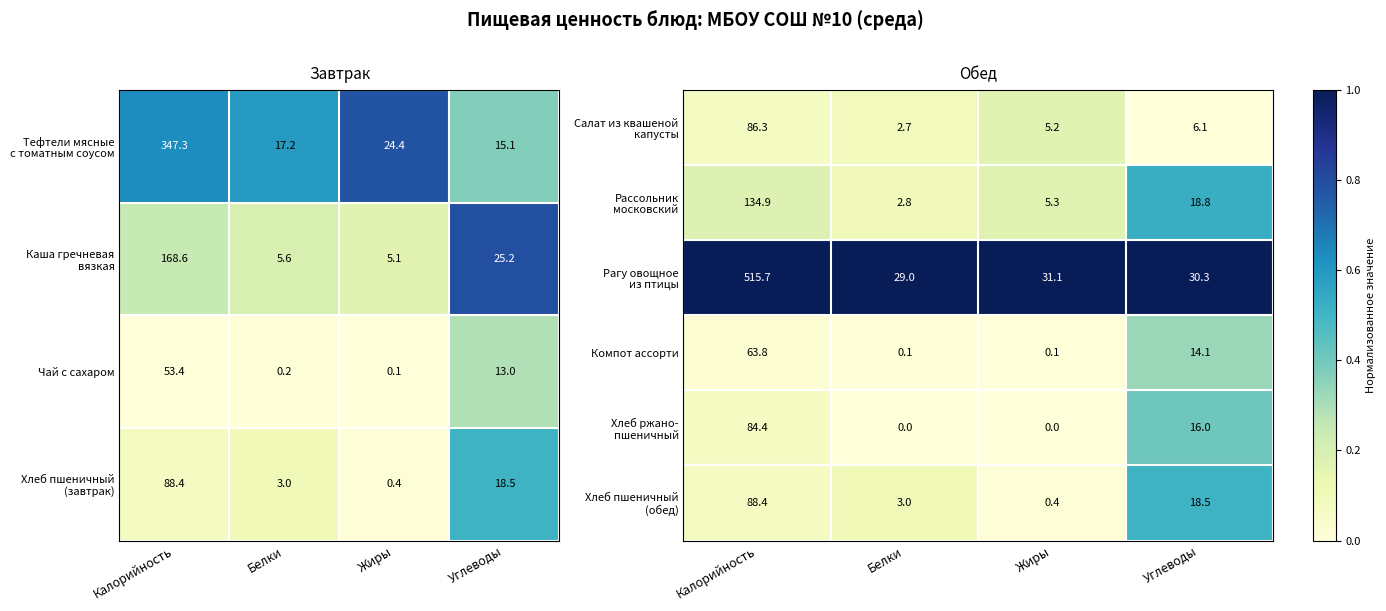

Where does the Компот ассорти series first go above 14?

Калорийность